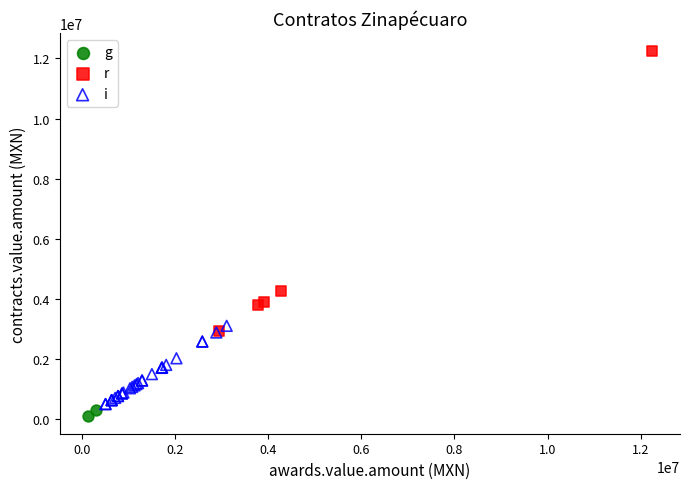

Which series reaches the maximum Y coordinate?

r